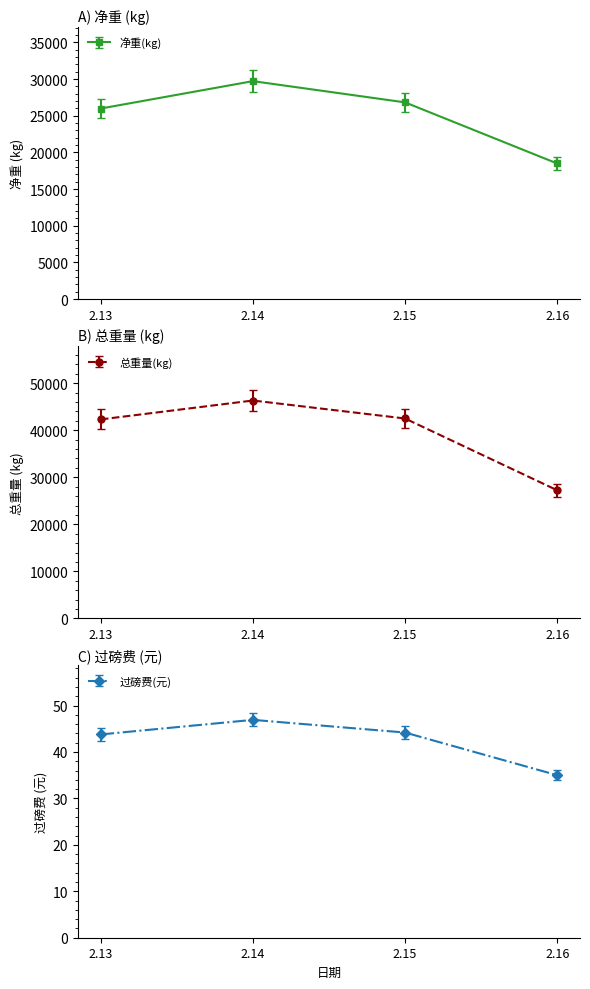

What is the value of the 净重(kg) point at the 4th from the left?

18480.0